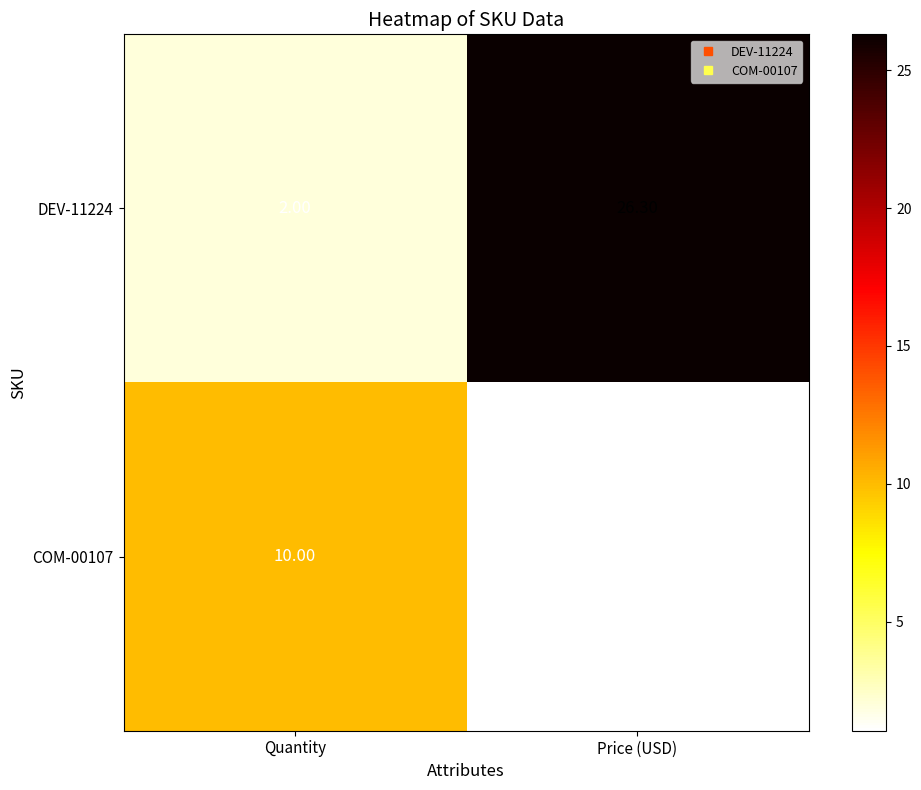

List the series in order of their peak value, lowest first.

COM-00107, DEV-11224